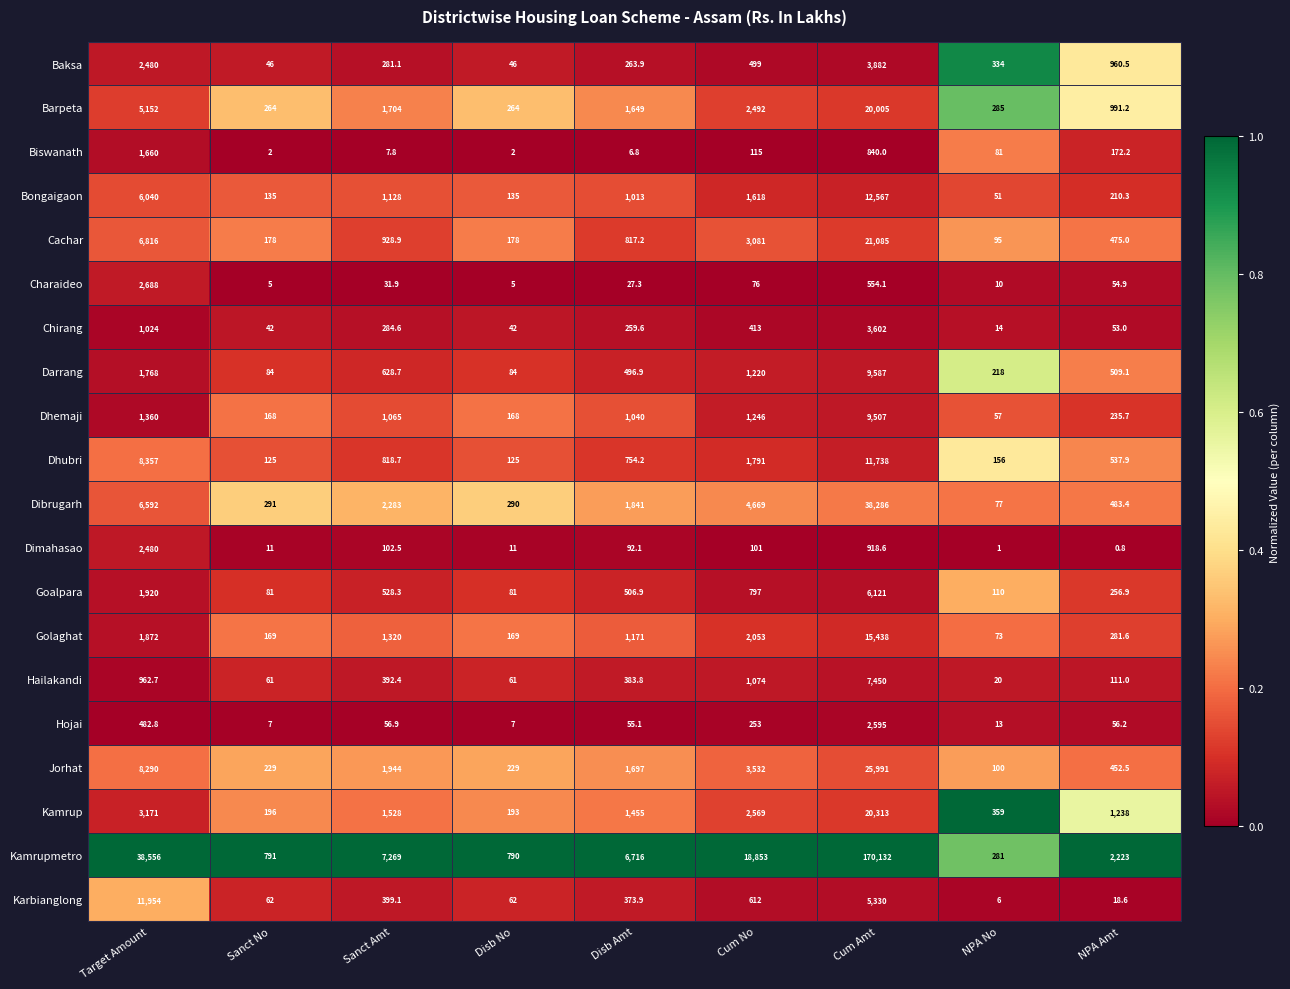

Count the number of data series in this chart.

20